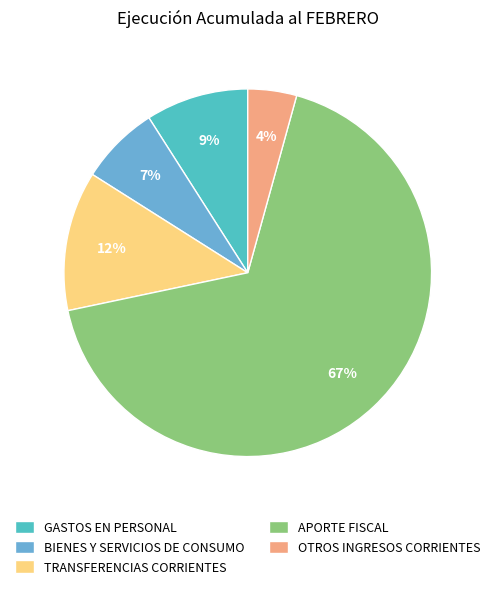

To the nearest percent, what is the average slice percentage?

20%